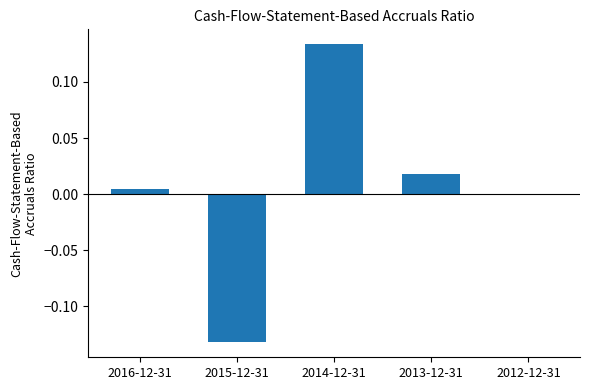

What is the change in value from 2016-12-31 to 2014-12-31?

+0.1